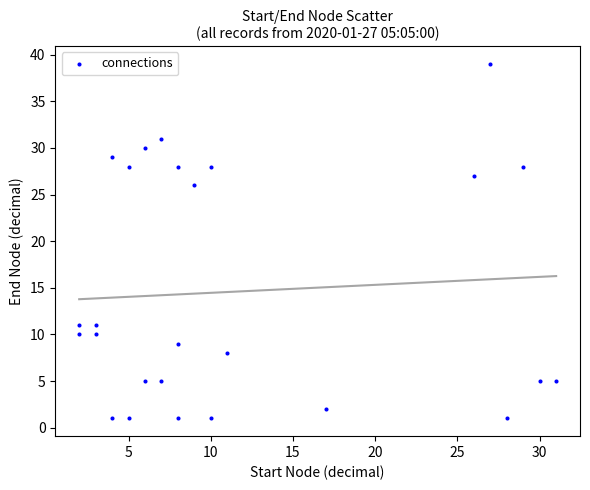

What is the range of X values (max minus min)?

29